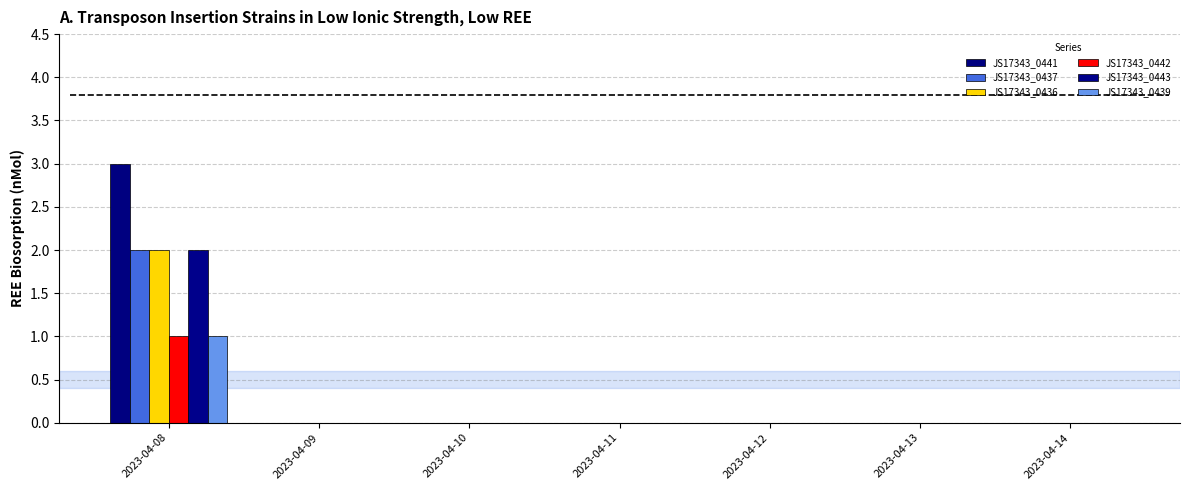

Is it true that JS17343_0437 equals 0 at 2023-04-12?

True